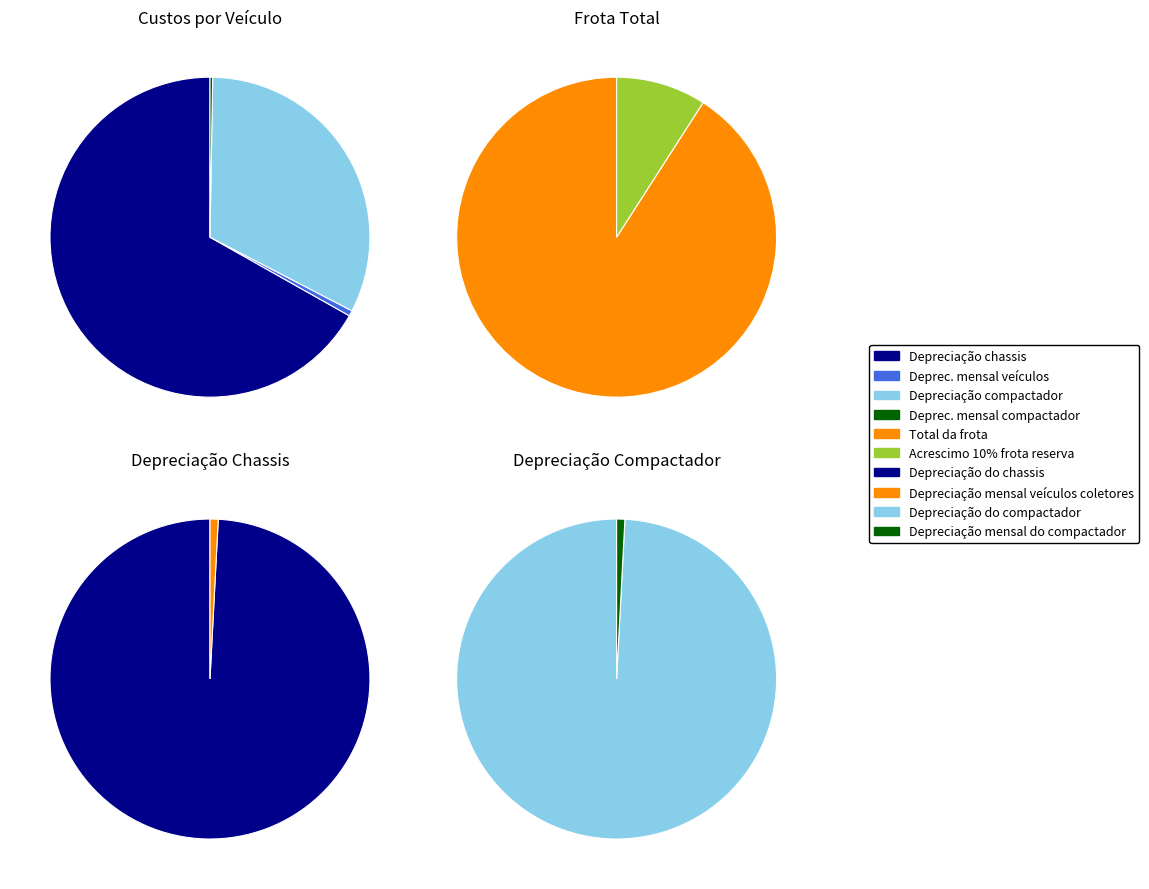

How much of the chart is everything except Depreciação mensal veículos coletores?

99.5%